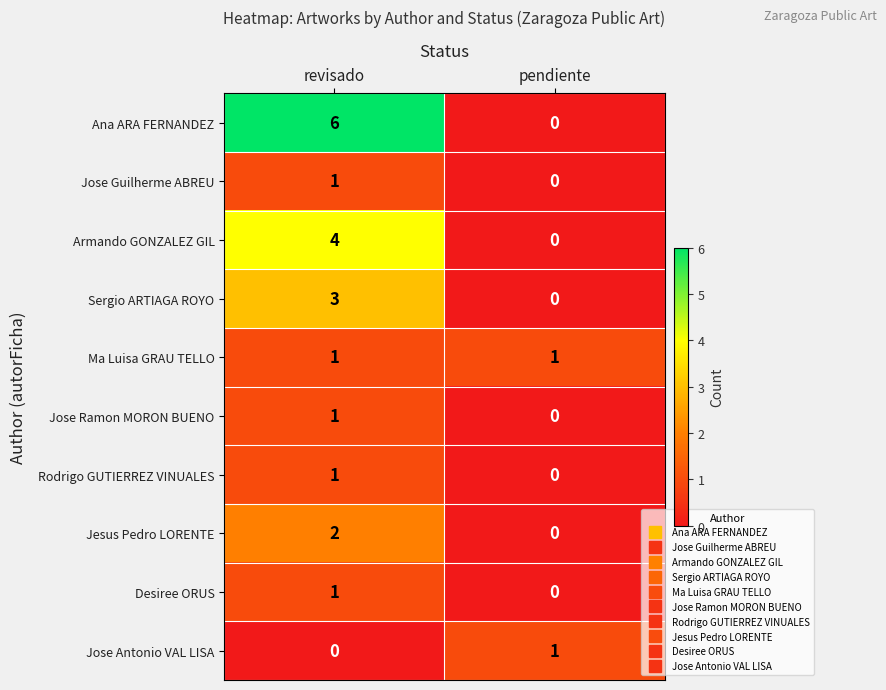

At which category is the sum across all series the highest?

revisado